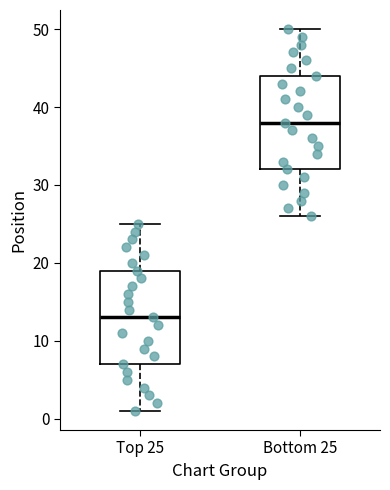

Reading left to right, transcribe this box plot: for each box, give where its median line is, the range the box spans, and where its two whiskers end, as read against the y-axis. The values are not printed on the chart, so give them approximately, as read against the axis.

Top 25: median 13, box 7 to 19, whiskers 1 to 25
Bottom 25: median 38, box 32 to 44, whiskers 26 to 50